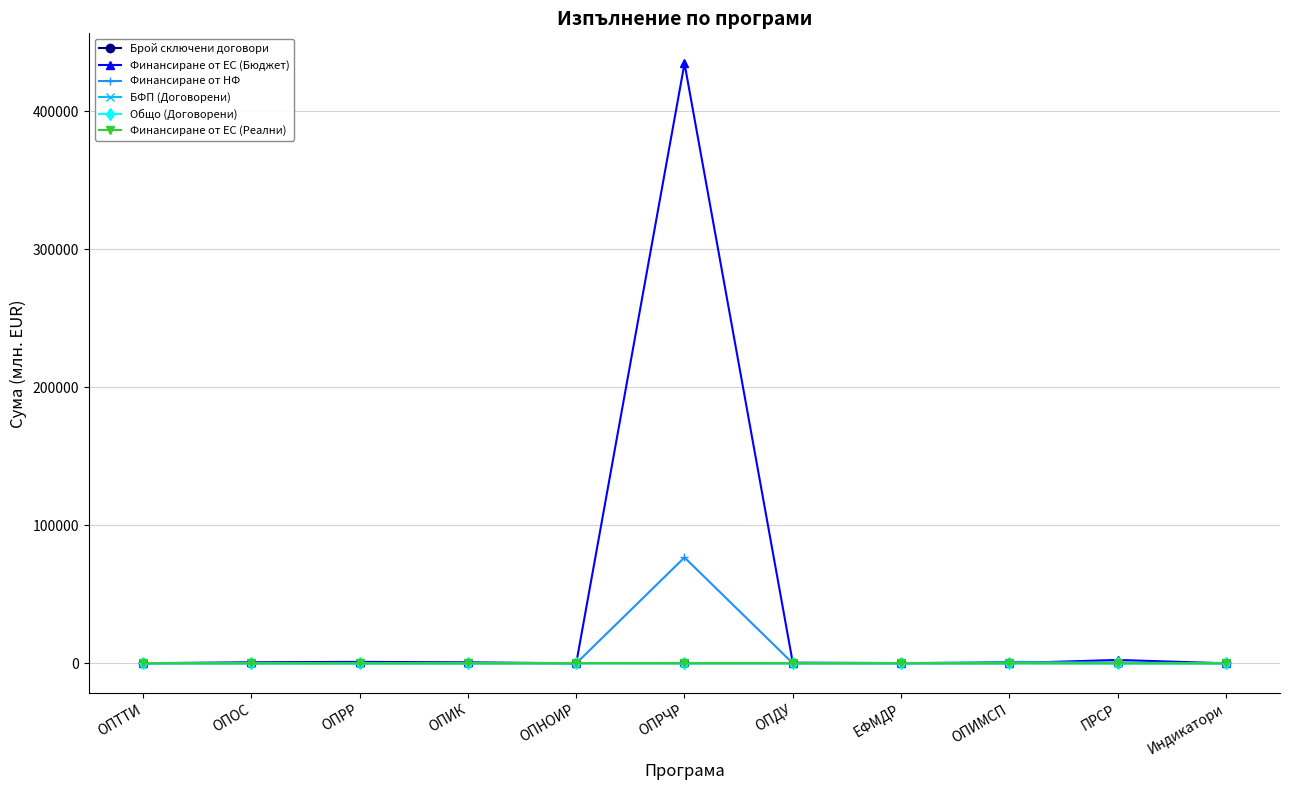

What is the sum of the Общо (Договорени) values at Индикатори and ЕФМДР?

17.3